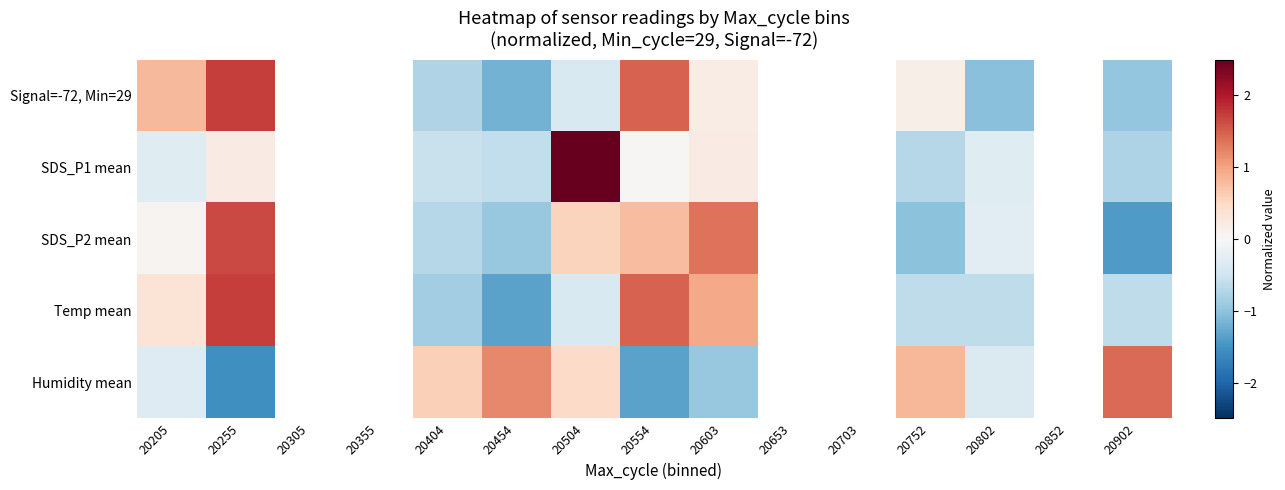

Which category has the lowest value across all series?

20255